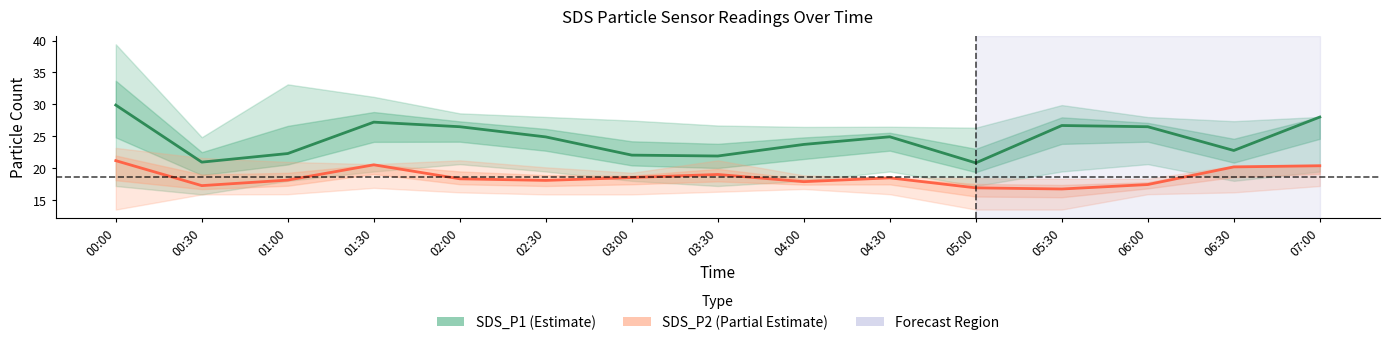

What is the label of the 3rd point from the right?

06:00